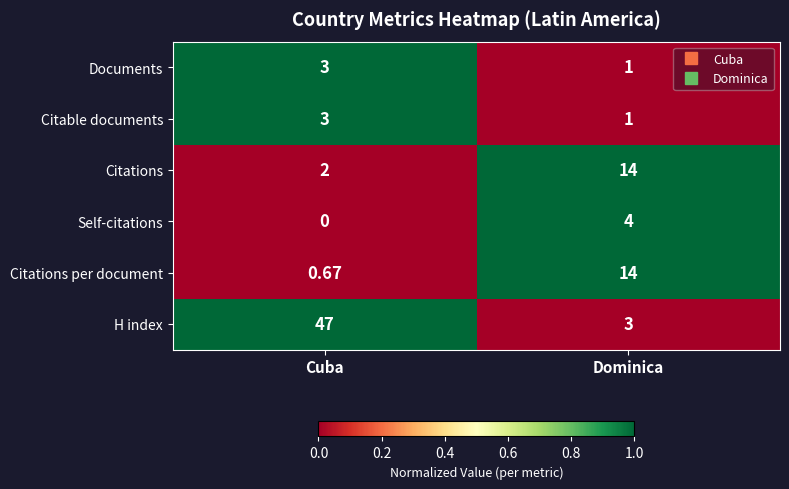

Which category has the lowest value across all series?

Cuba